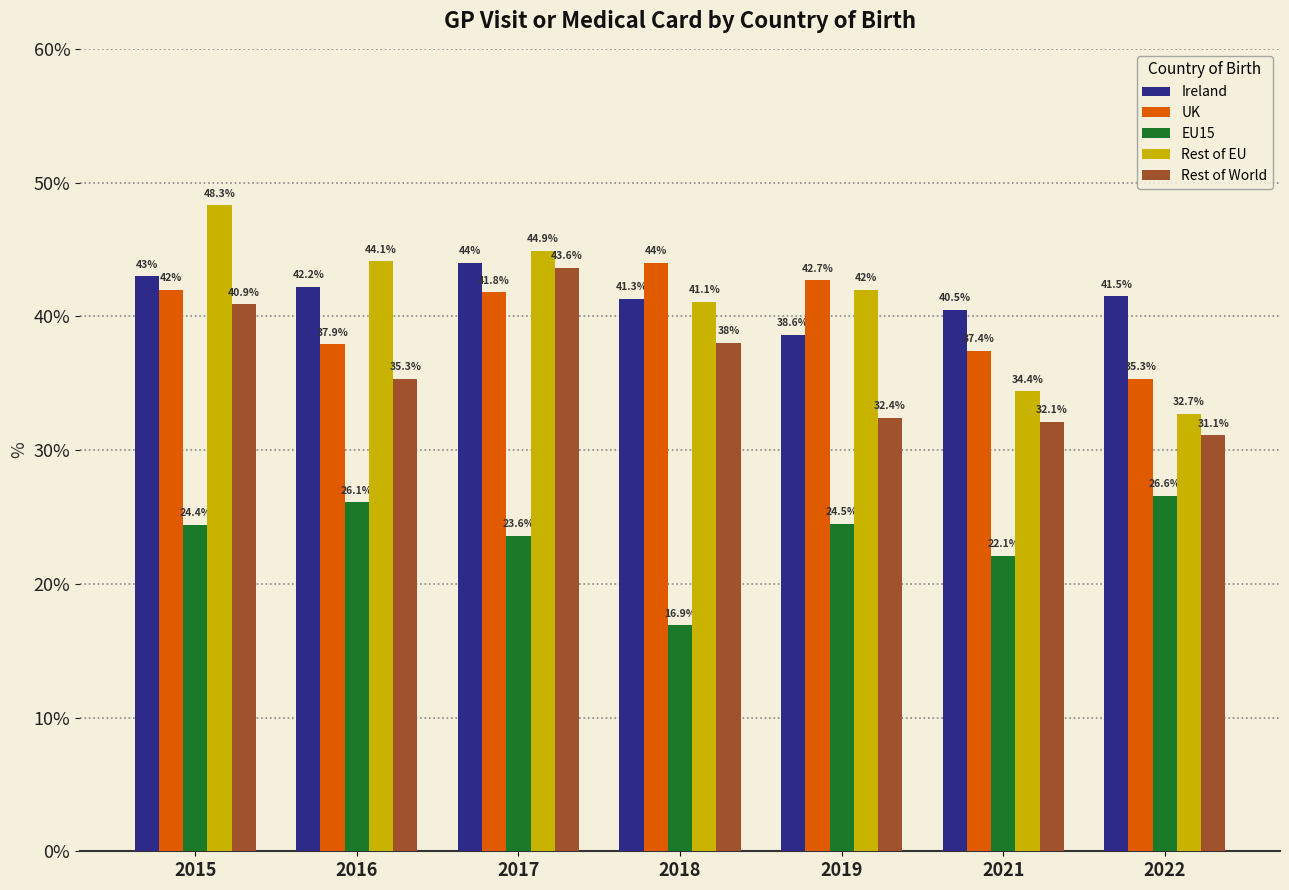

Rank the categories by Ireland value from highest to lowest.

2017, 2015, 2016, 2022, 2018, 2021, 2019